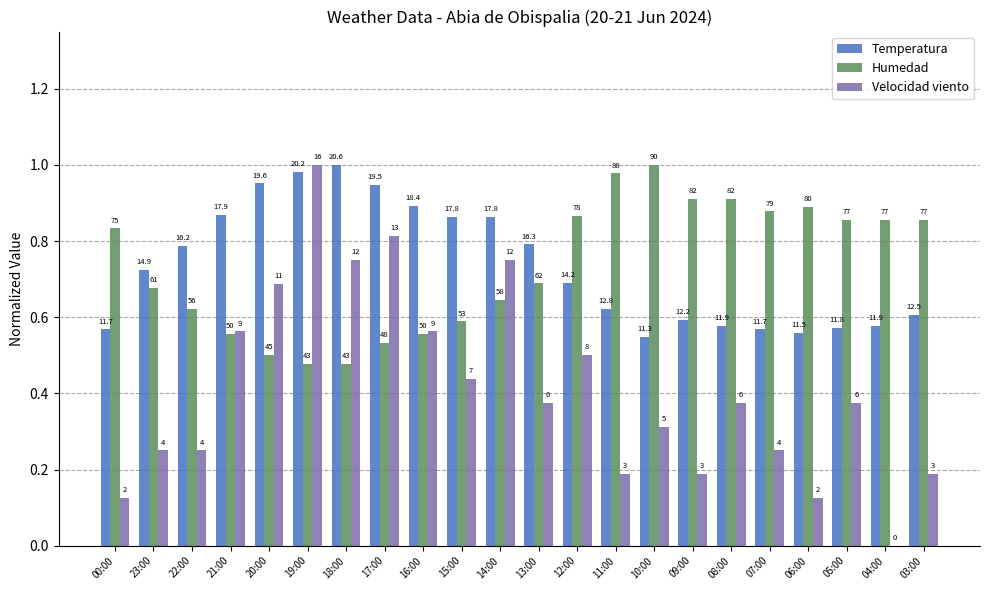

What are all the series names shown in the legend?

Temperatura, Humedad, Velocidad viento